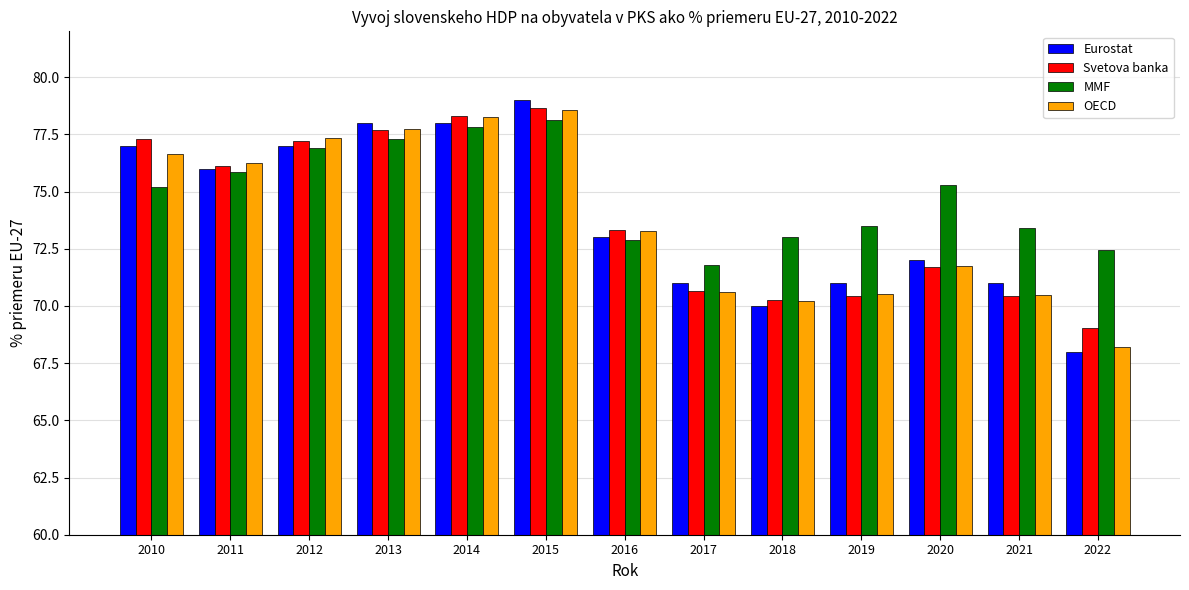

What is the value of the Eurostat bar at the 5th from the left?

78.0